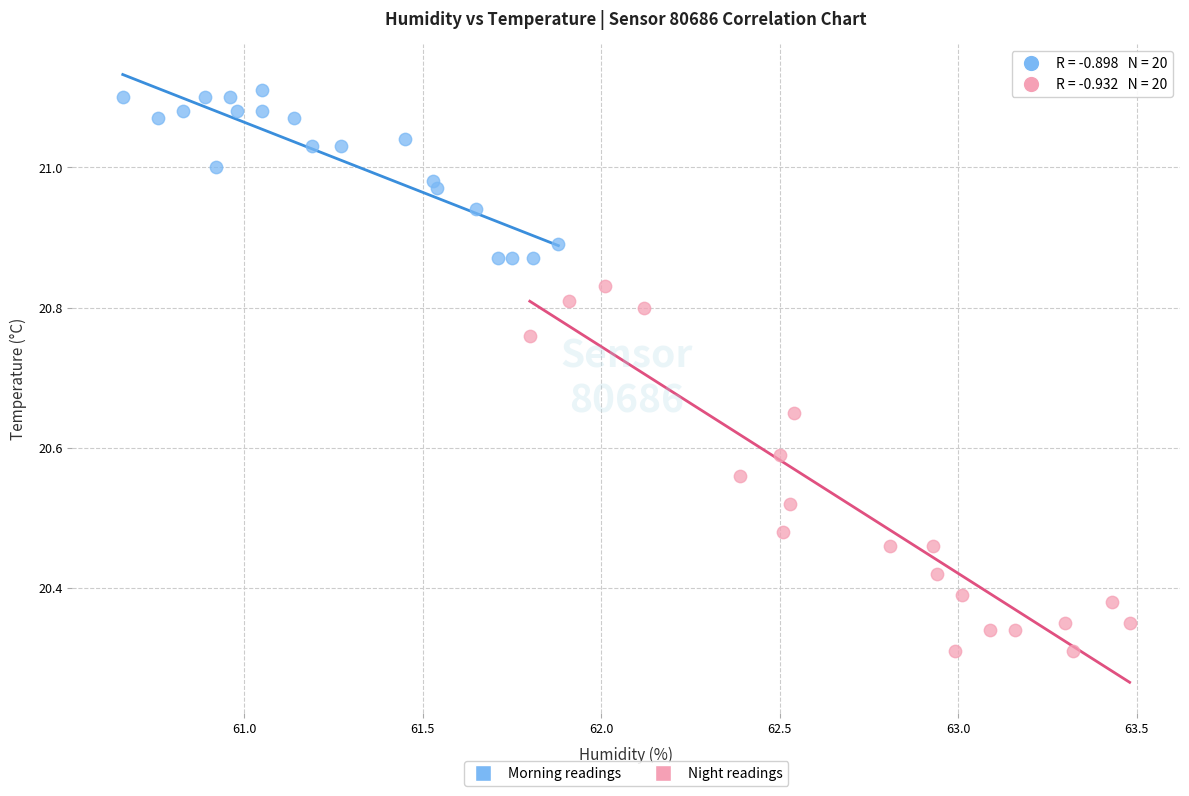

Which series contains the highest Y value?

Morning readings